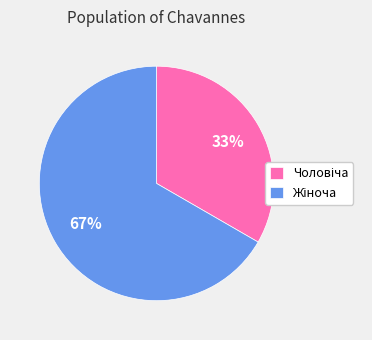

Is there a majority slice in this chart?

Yes